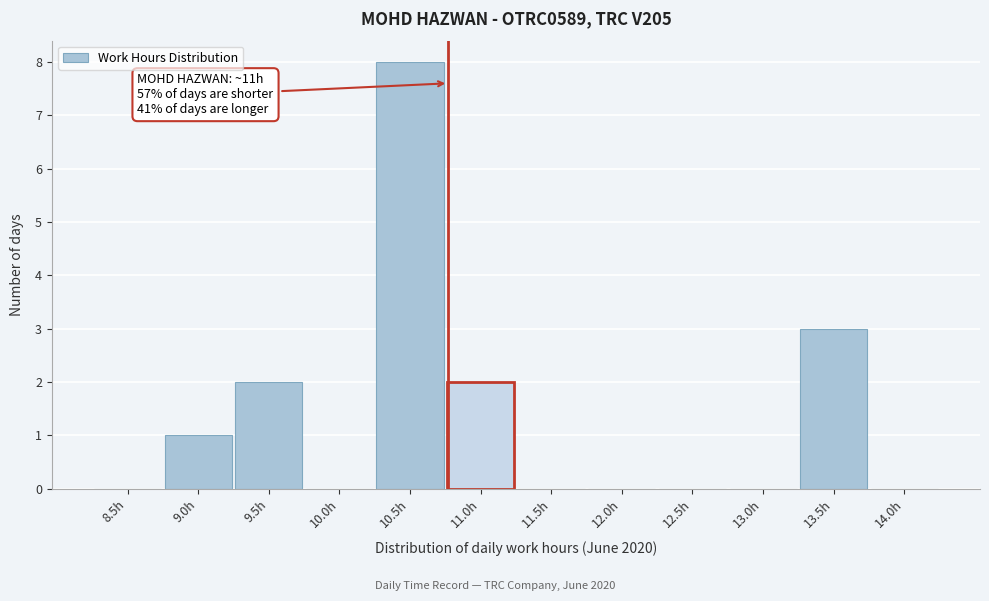

Reading left to right, what are all the values shown in this chart?

8.5h=0	9.0h=1	9.5h=2	10.0h=0	10.5h=8	11.0h=2	11.5h=0	12.0h=0	12.5h=0	13.0h=0	13.5h=3	14.0h=0